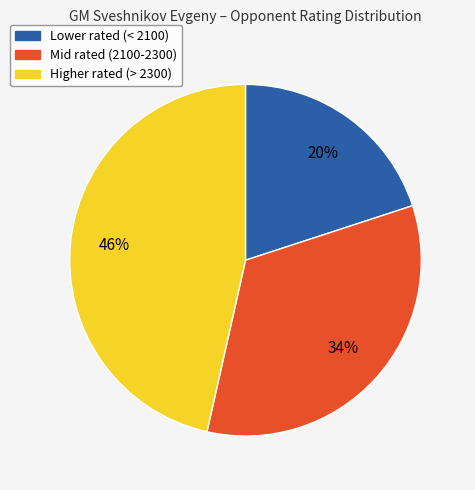

Is there any slice that represents more than half of the pie?

No